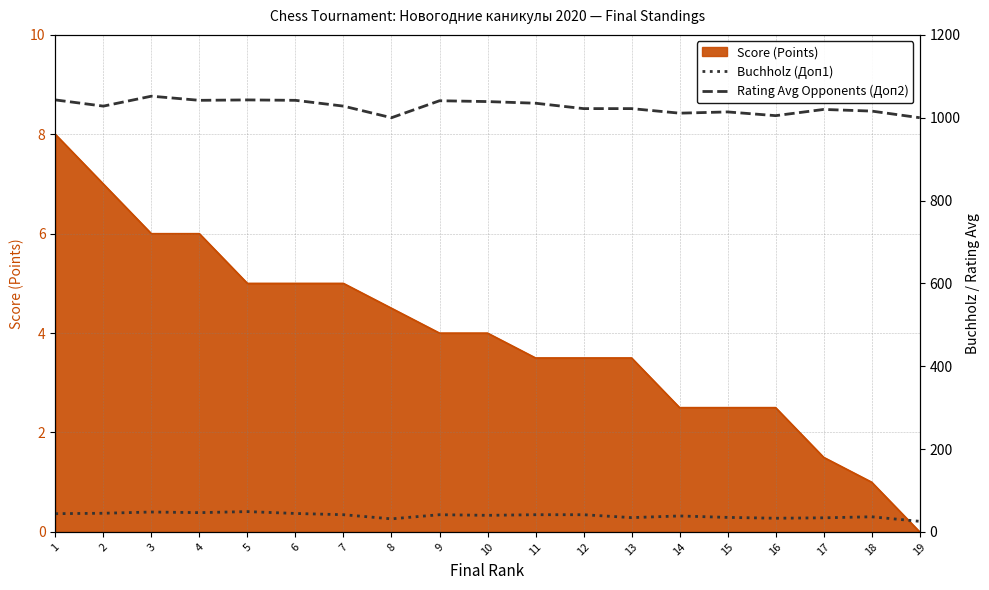

What is the greatest value displayed?

1052.0